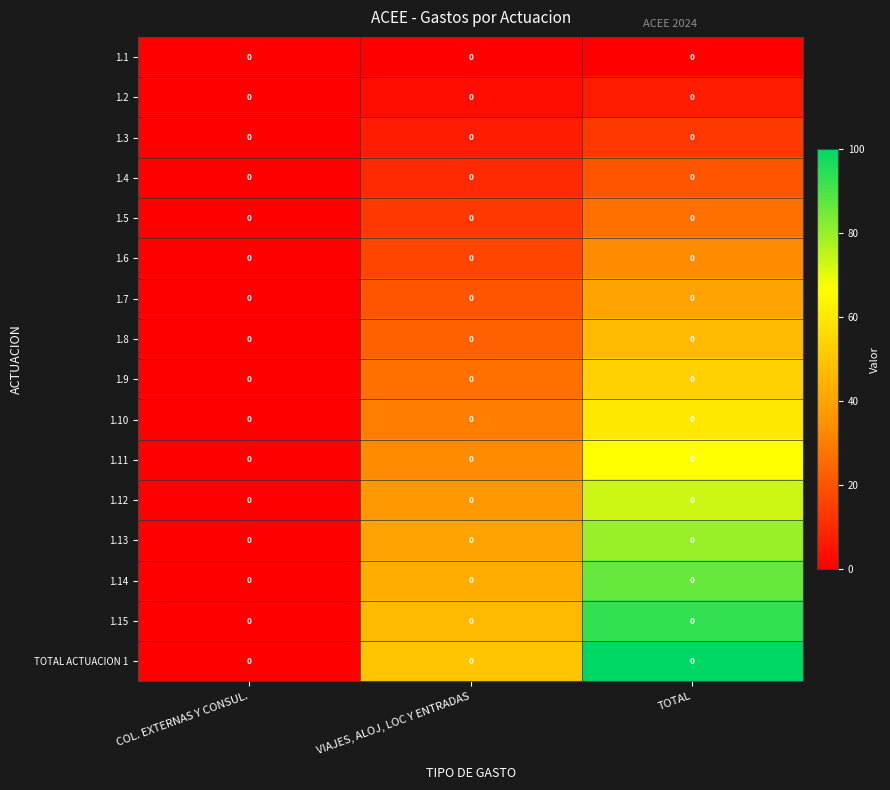

How many distinct data groups are displayed?

16